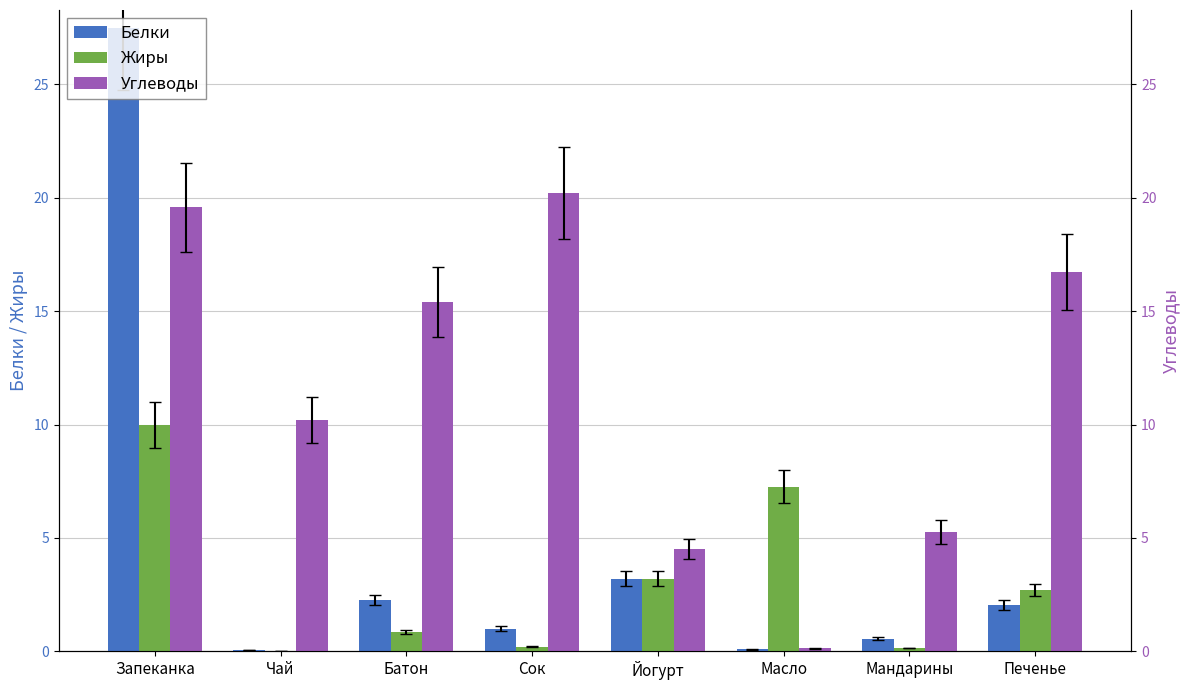

At Мандарины, list the series in order from smallest to largest.

Жиры, Белки, Углеводы